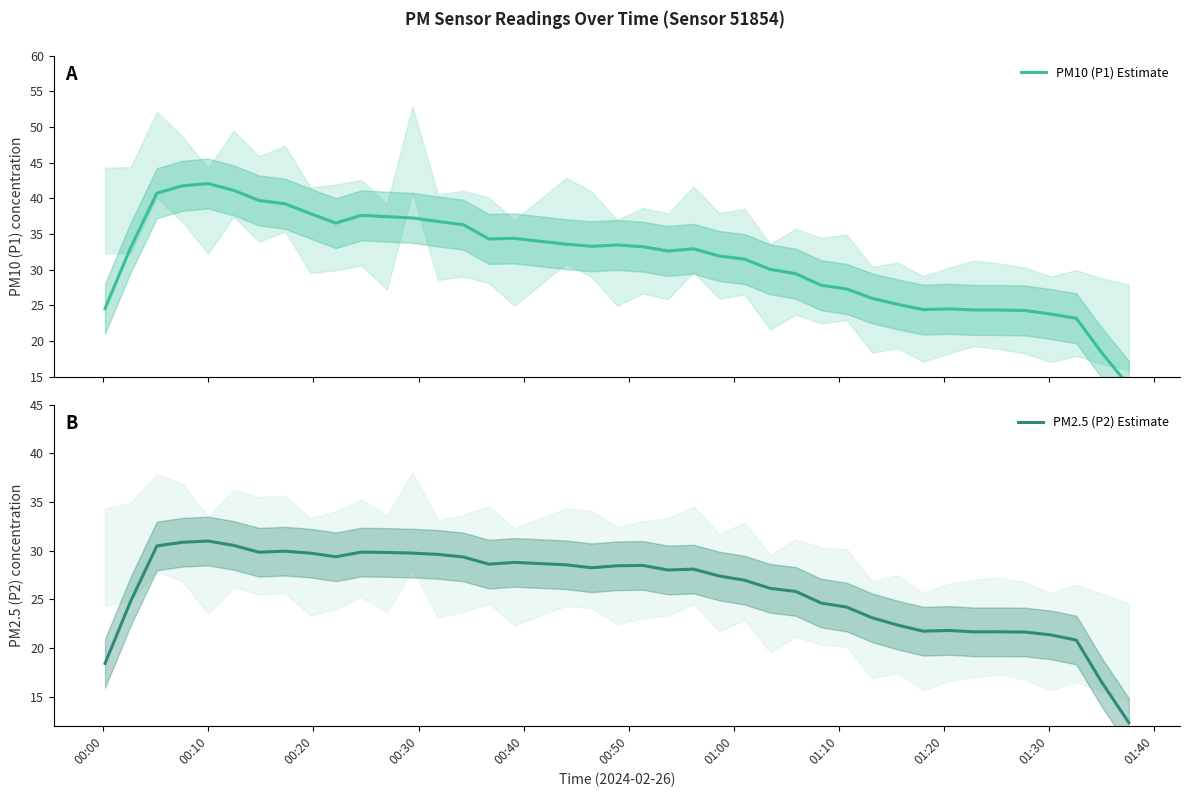

What is the lowest value of the PM2.5 (P2) Estimate series?

12.3